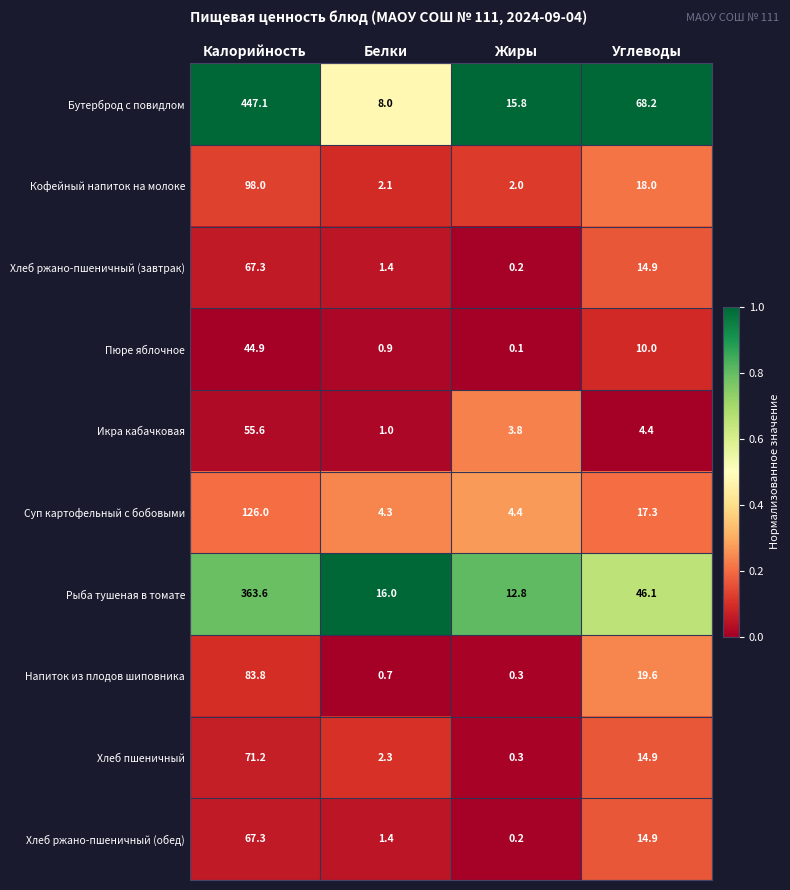

Between Калорийность and Белки, which series saw the biggest shift?

Бутерброд с повидлом